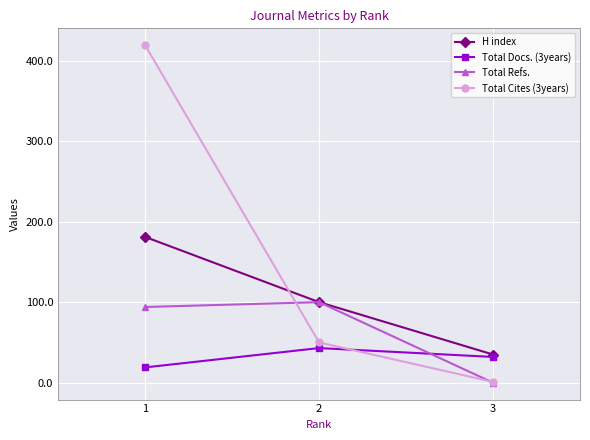

How many H index values are between 35 and 181?

3